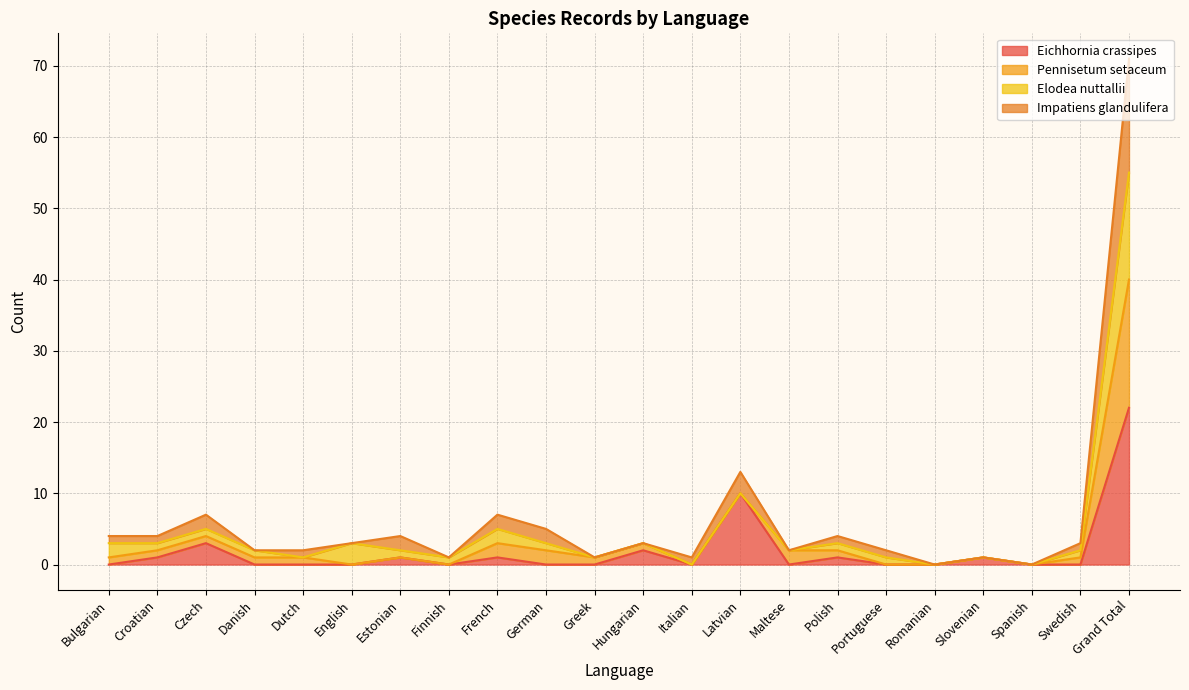

True or false: Eichhornia crassipes has a value of 10 at Latvian.

True